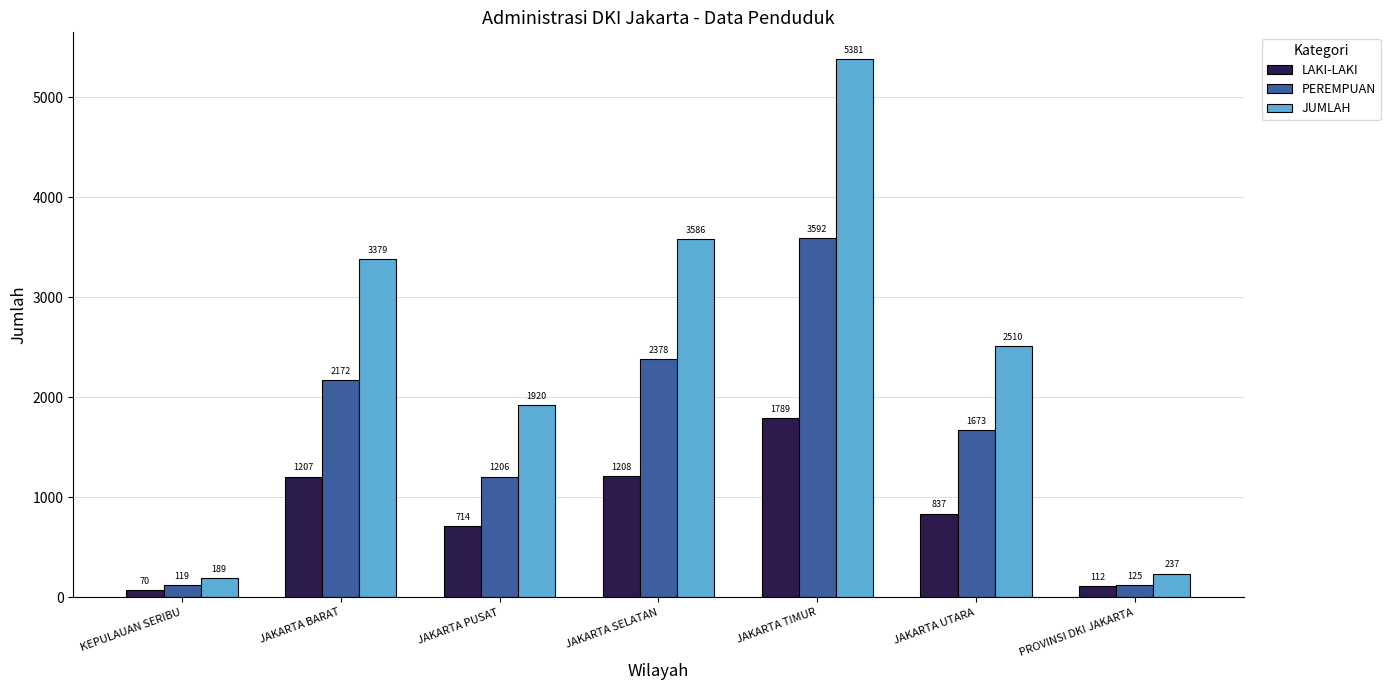

What is the label of the 5th bar from the right?

JAKARTA PUSAT